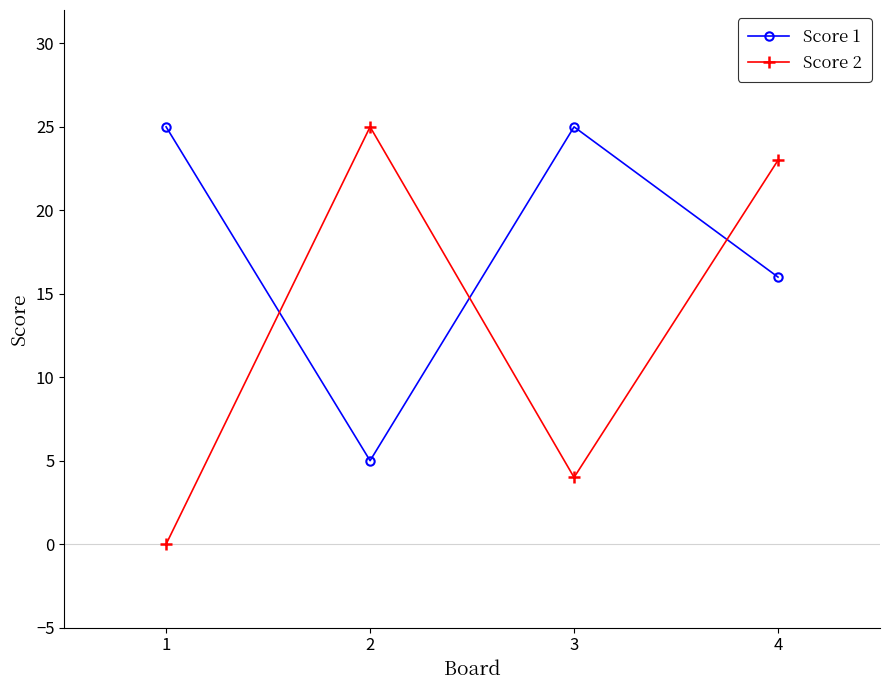

True or false: Score 2 has a value of 39 at 1.

False